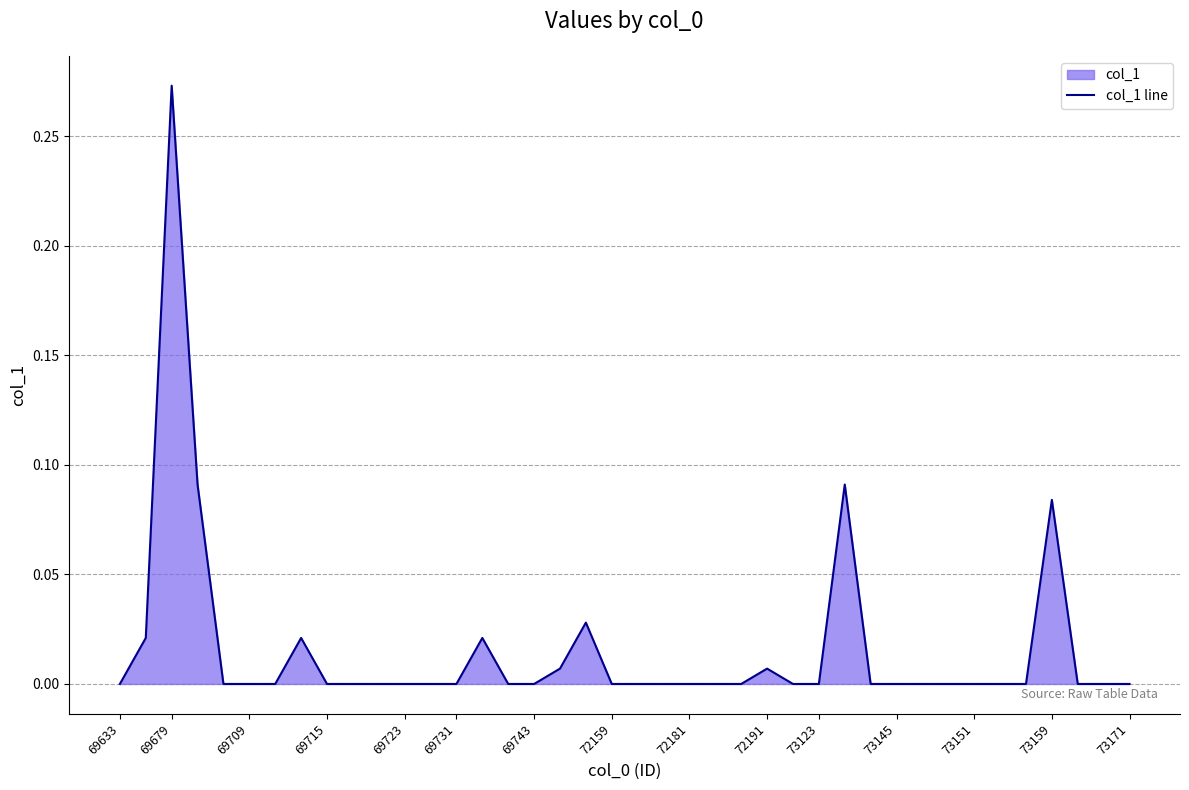

True or false: the data shows -0.1 at 72159.

False